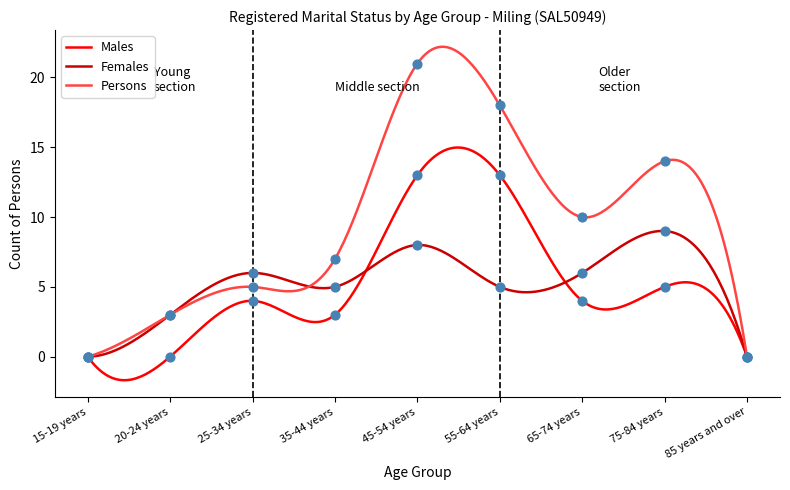

At which category is the sum across all series the highest?

45-54 years